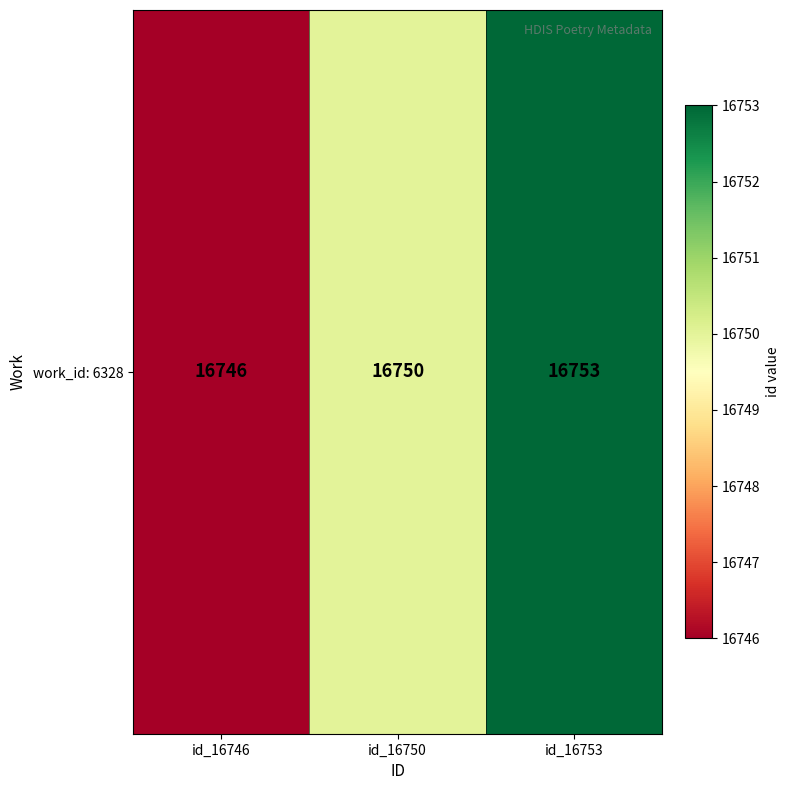

Which category has the highest value across all series?

id_16753